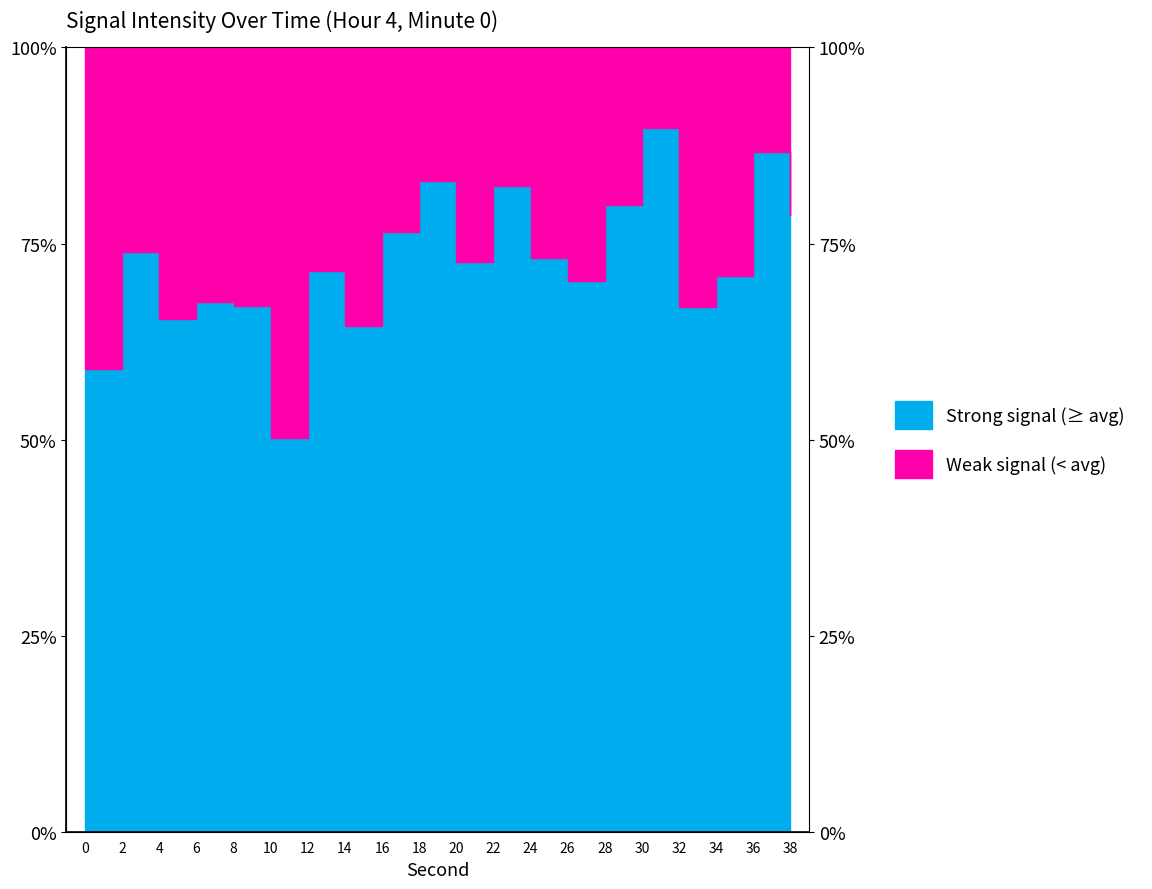

What value does the data have at 8?

67.0